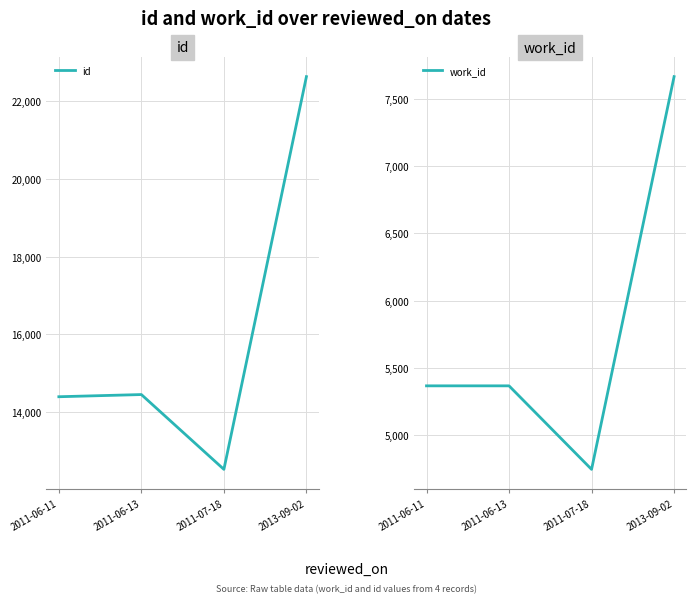

Is this an area chart (filled region under the line)?

No